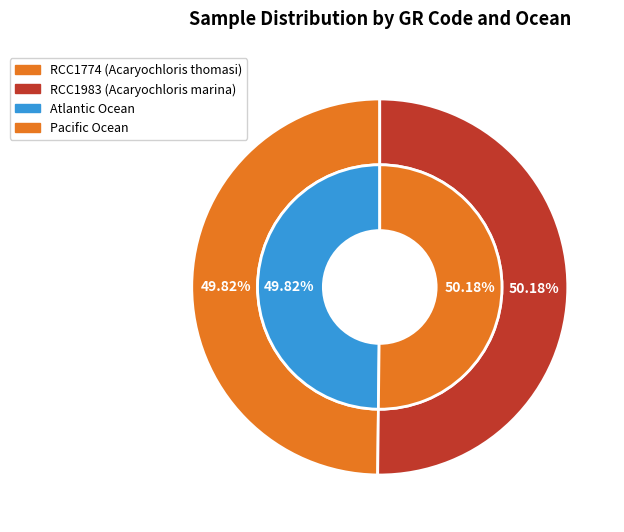

What is the total percentage of 1 and 0?

100.0%